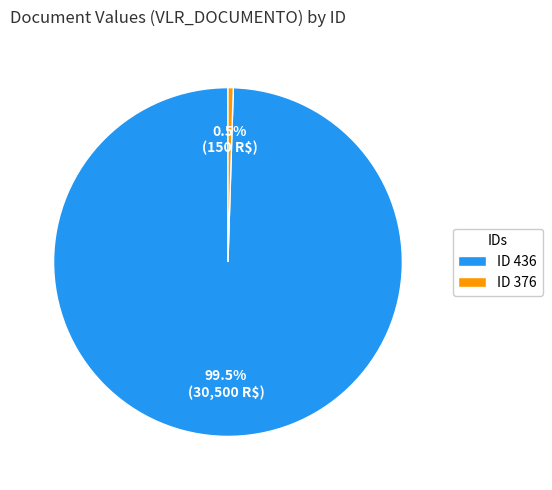

To the nearest percent, what is the average slice percentage?

50%